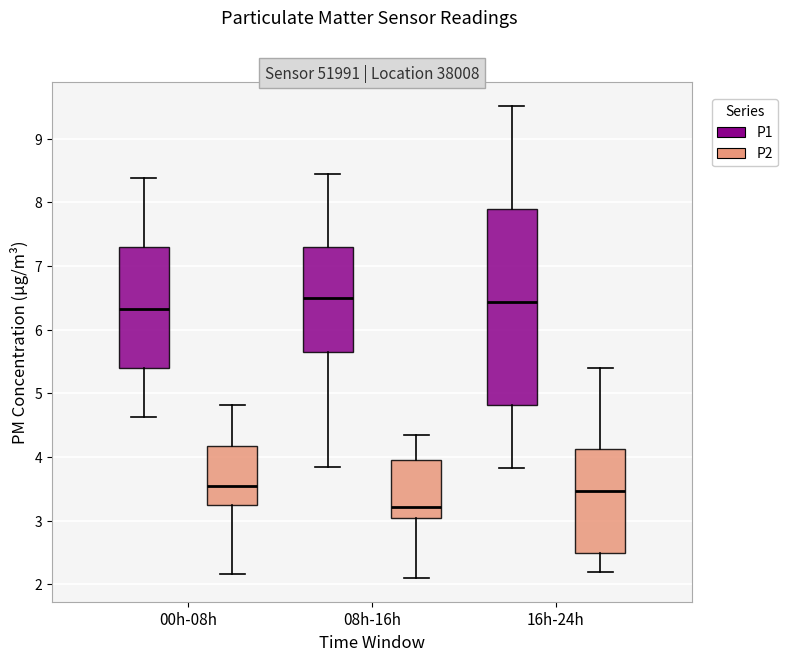

Reading left to right, transcribe this box plot: for each box, give where its median line is, the range the box spans, and where its two whiskers end, as read against the y-axis. The values are not printed on the chart, so give them approximately, as read against the axis.

00h-08h (P1): median 6.3, box 5.4 to 7.3, whiskers 4.6 to 8.4
00h-08h (P2): median 3.6, box 3.3 to 4.2, whiskers 2.2 to 4.8
08h-16h (P1): median 6.5, box 5.7 to 7.3, whiskers 3.9 to 8.5
08h-16h (P2): median 3.2, box 3.1 to 4.0, whiskers 2.1 to 4.4
16h-24h (P1): median 6.4, box 4.8 to 7.9, whiskers 3.8 to 9.5
16h-24h (P2): median 3.5, box 2.5 to 4.1, whiskers 2.2 to 5.4